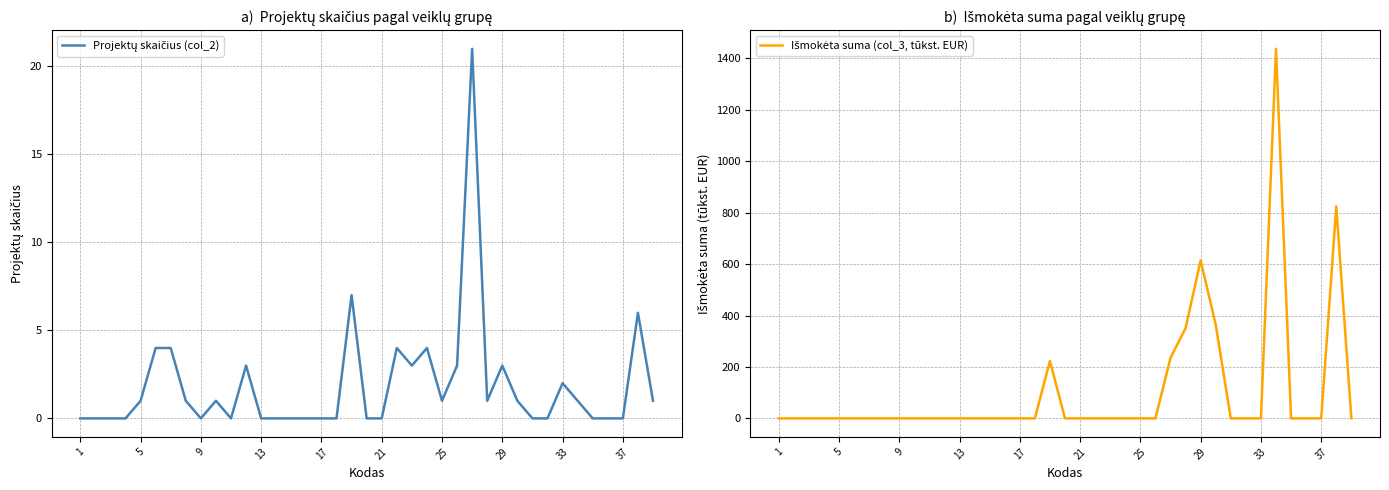

Which series has the largest range (max minus min)?

Išmokėta suma (col_3, tūkst. EUR)